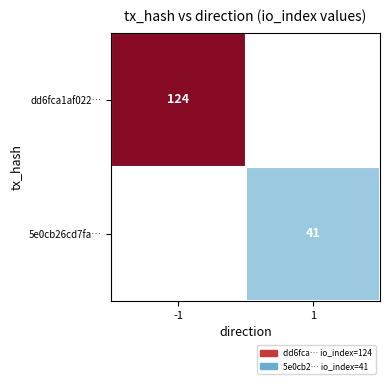

The value of 5e0cb26cd7fa… at 1 is 27. True or false?

False